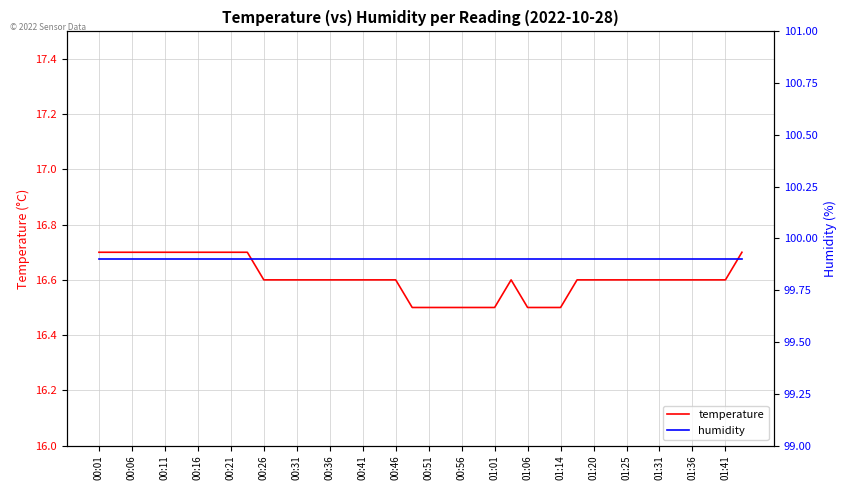

At which category does temperature reach its first local peak?

25